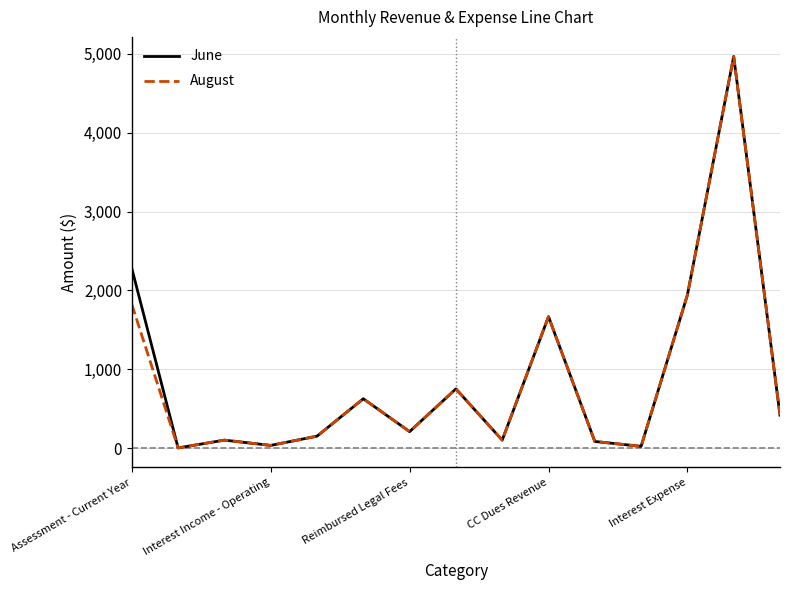

What is the maximum value for August?

4968